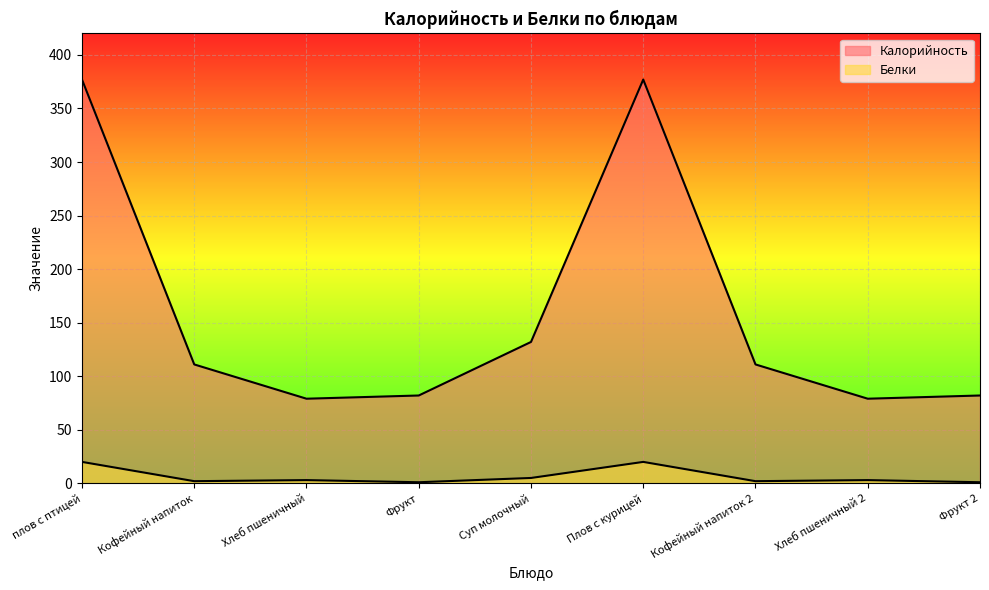

What is the difference between the second highest and minimum values in the Калорийность series?

298